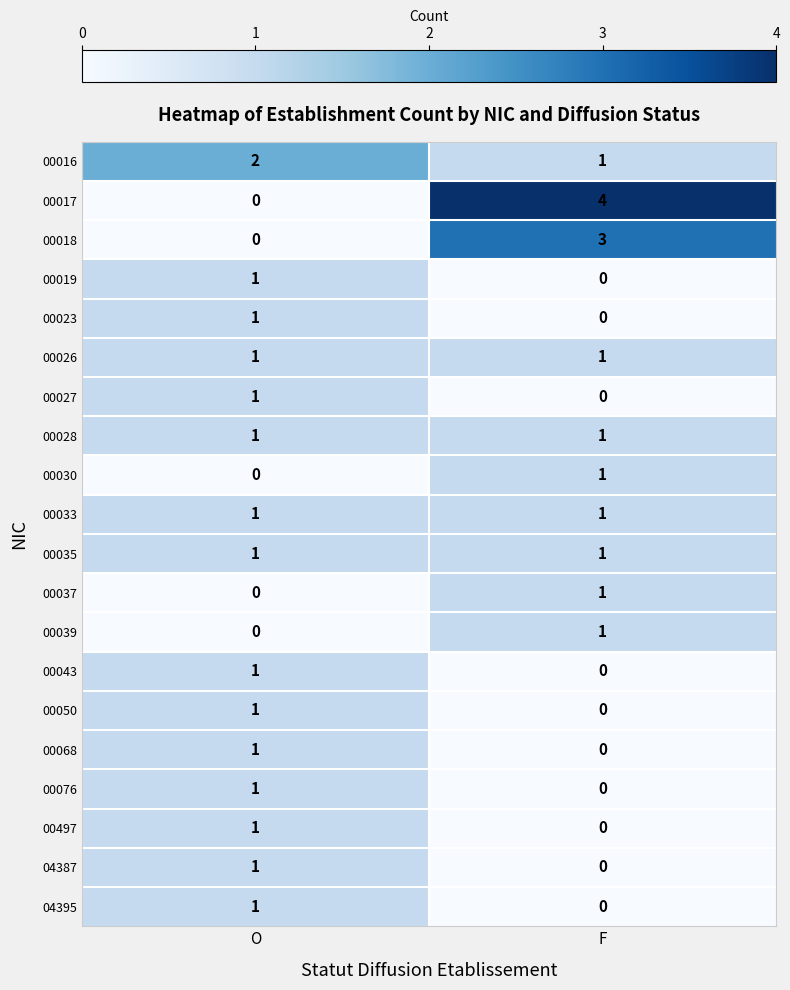

Between O and F, which series saw the biggest shift?

00017